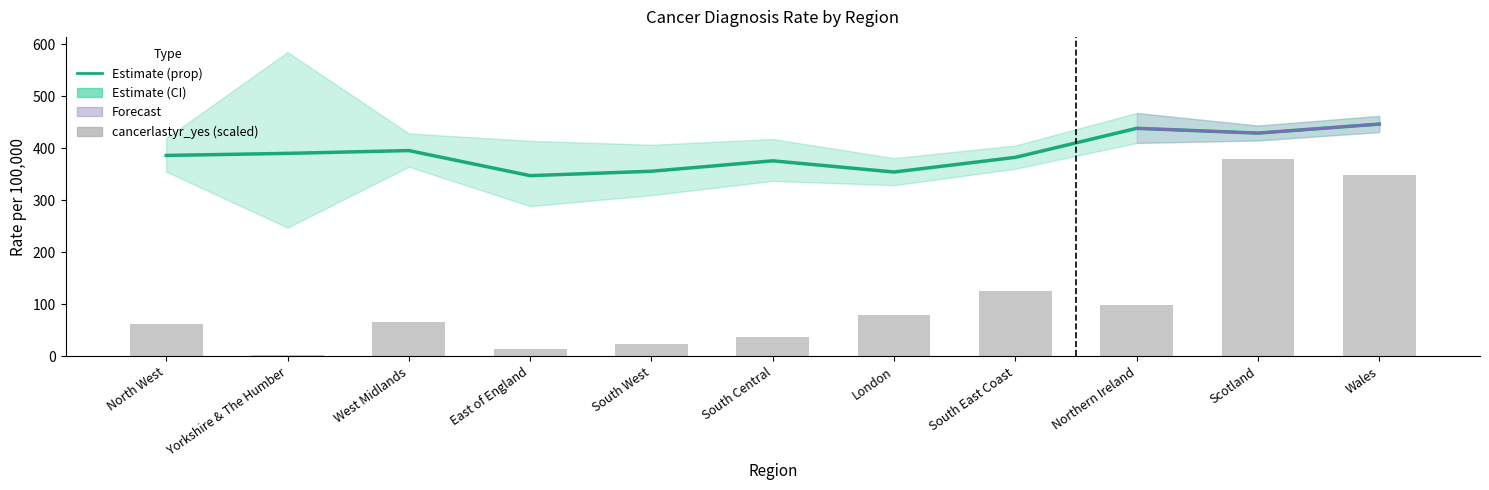

Where does the cancerlastyr_yes (scaled) series first go above 65?

West Midlands